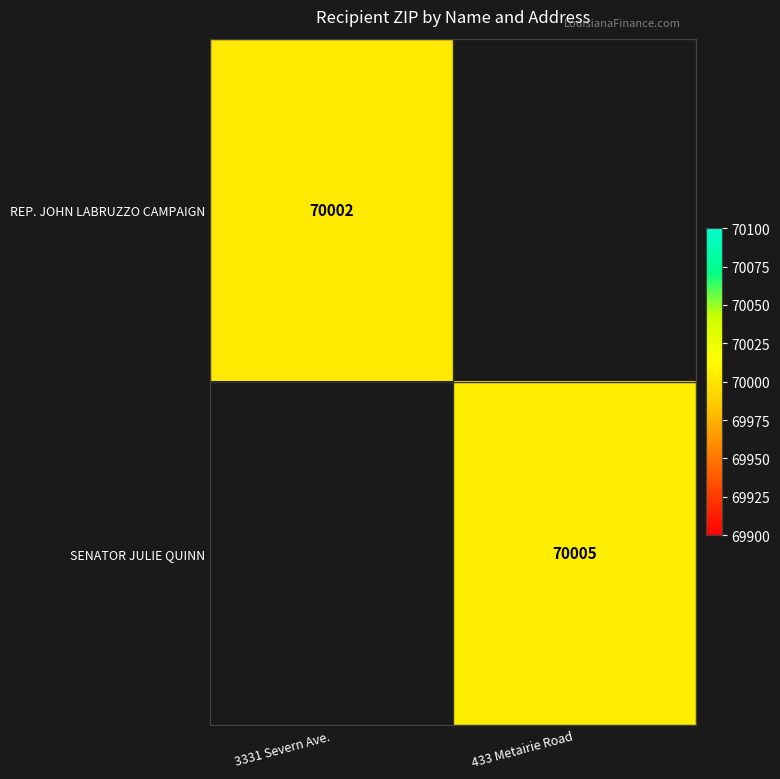

The REP. JOHN LABRUZZO CAMPAIGN series shows 70002 at 3331 Severn Ave.. True or false?

True